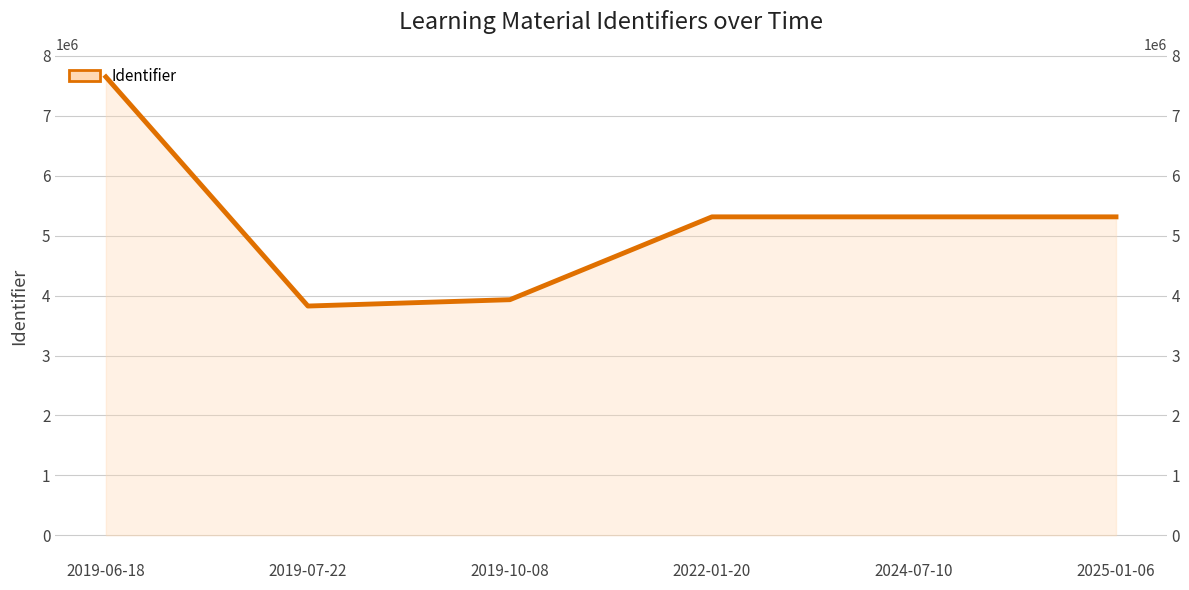

Is it true that the value at 2022-01-20 is 5314619?

True